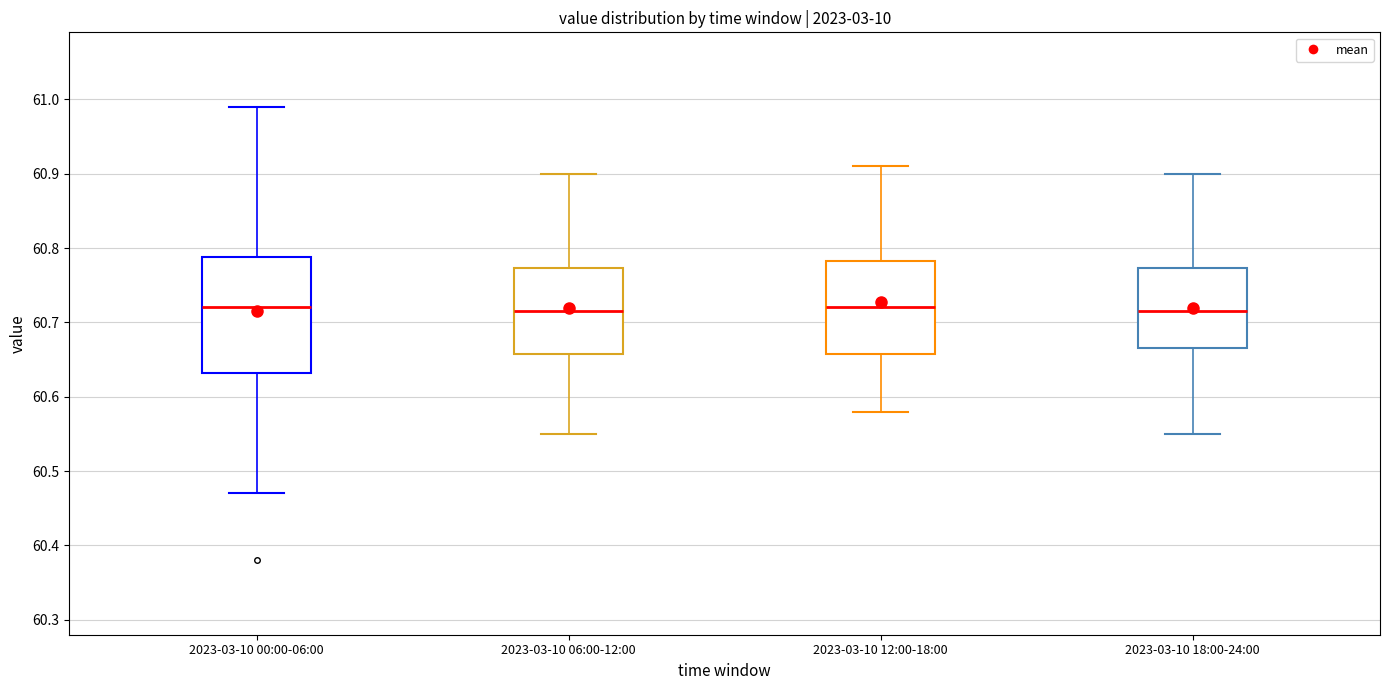

Comparing the boxes themselves (not the whiskers), which one is the tallest?

2023-03-10 00:00-06:00